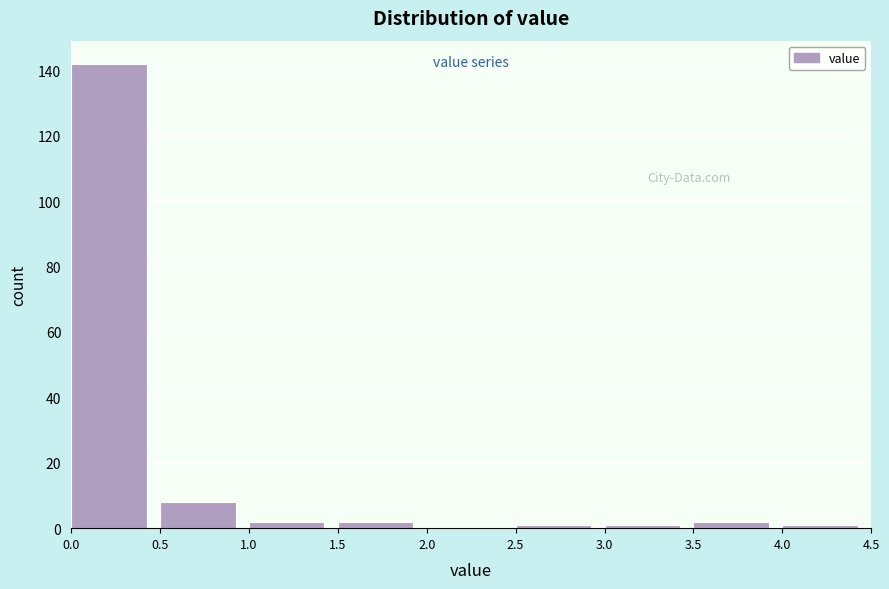

Reading left to right, list every bar in this chart as the range it spans on the x-axis followed by its height. The values are not printed on the chart, so give them approximately, as read against the axis.

0.0 to 0.5: 142
0.5 to 1.0: 8
1.0 to 1.5: 2
1.5 to 2.0: 2
2.0 to 2.5: 0
2.5 to 3.0: under 2
3.0 to 3.5: under 2
3.5 to 4.0: 2
4.0 to 4.5: under 2